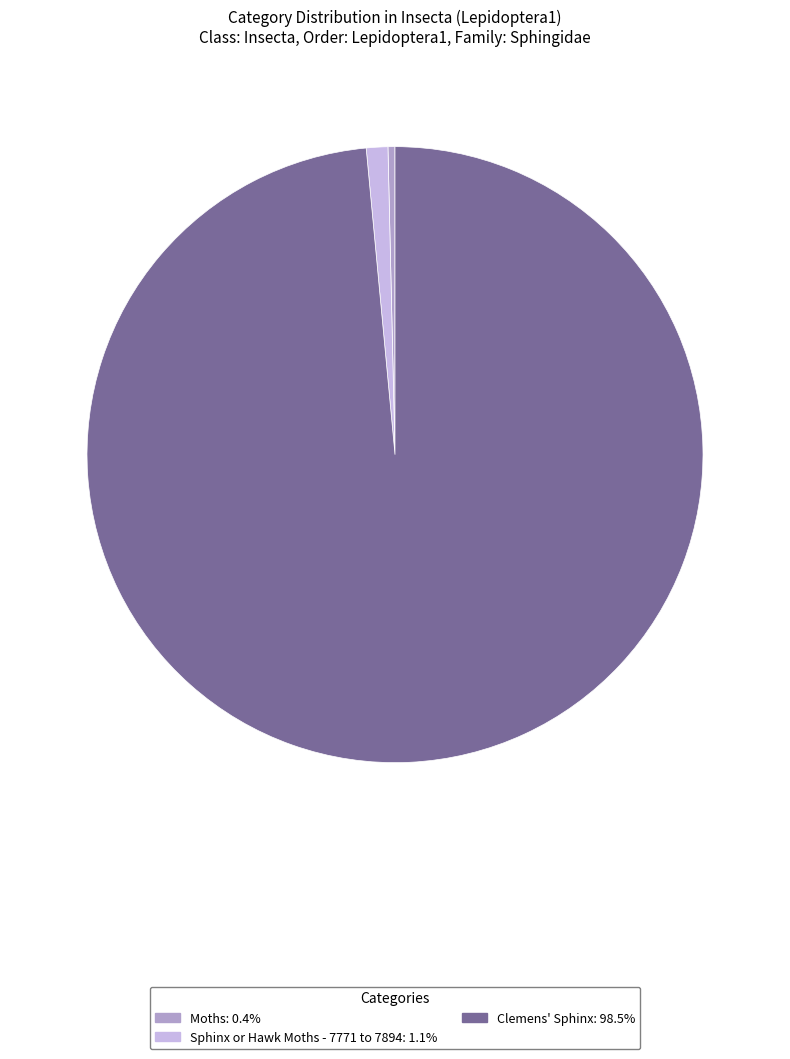

Rank the categories by value from lowest to highest.

Moths, Sphinx or Hawk Moths - 7771 to 7894, Clemens' Sphinx